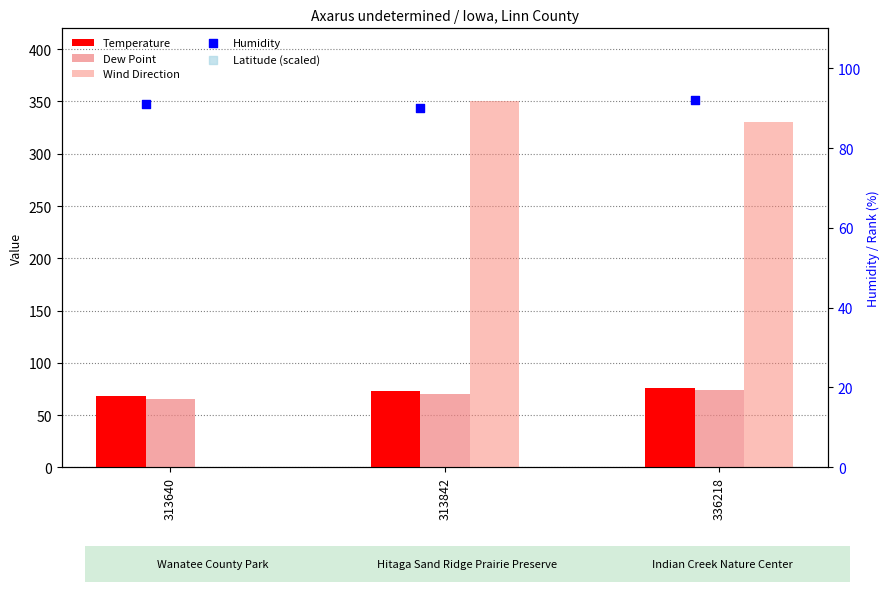

At which category is the sum across all series the highest?

313842